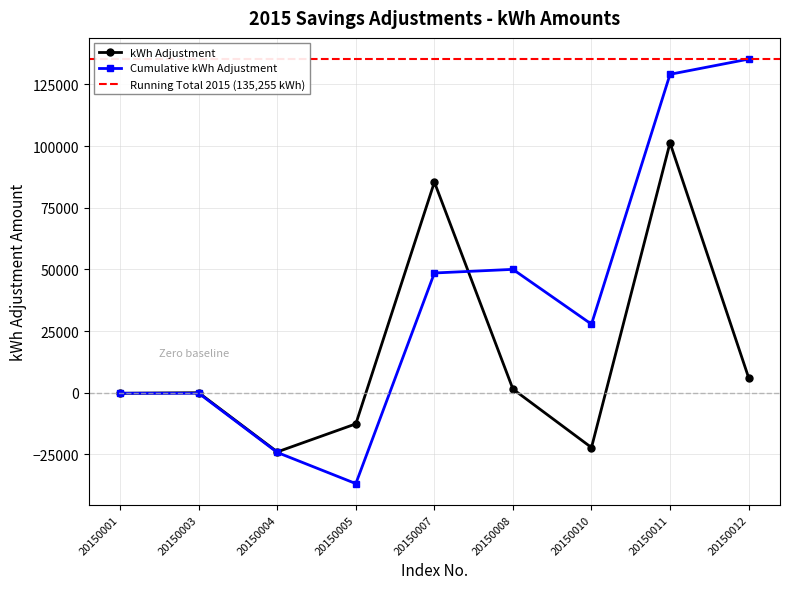

What is the sum of all values?

135255